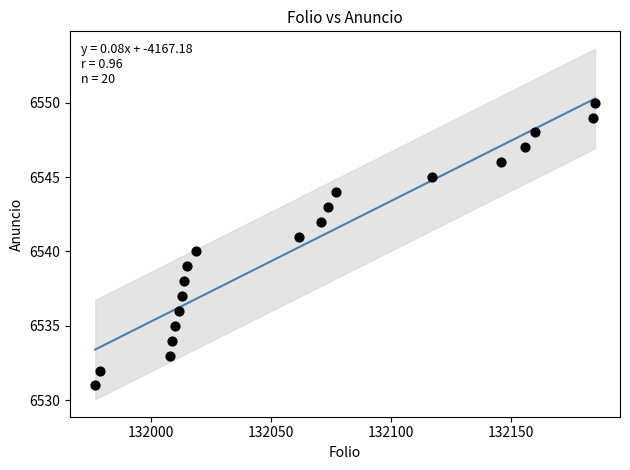

What is the range of Y values (max minus min)?

19